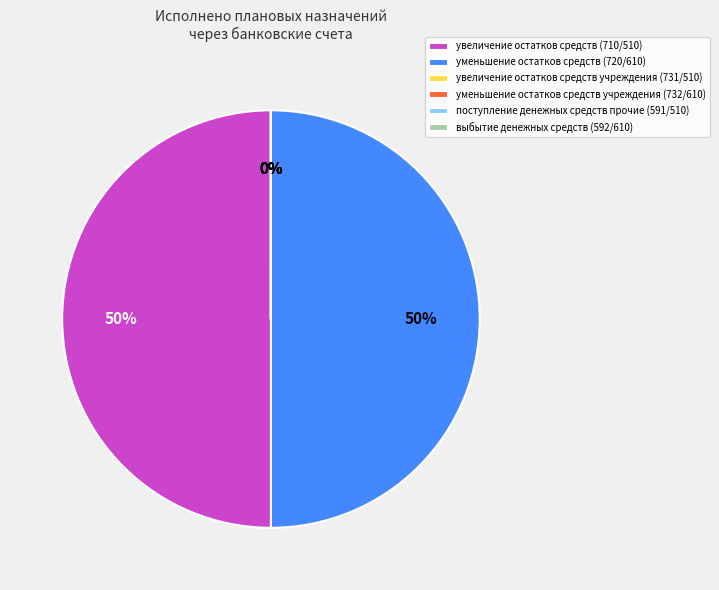

Is it true that увеличение остатков средств (710/510) is 50% of the pie?

True